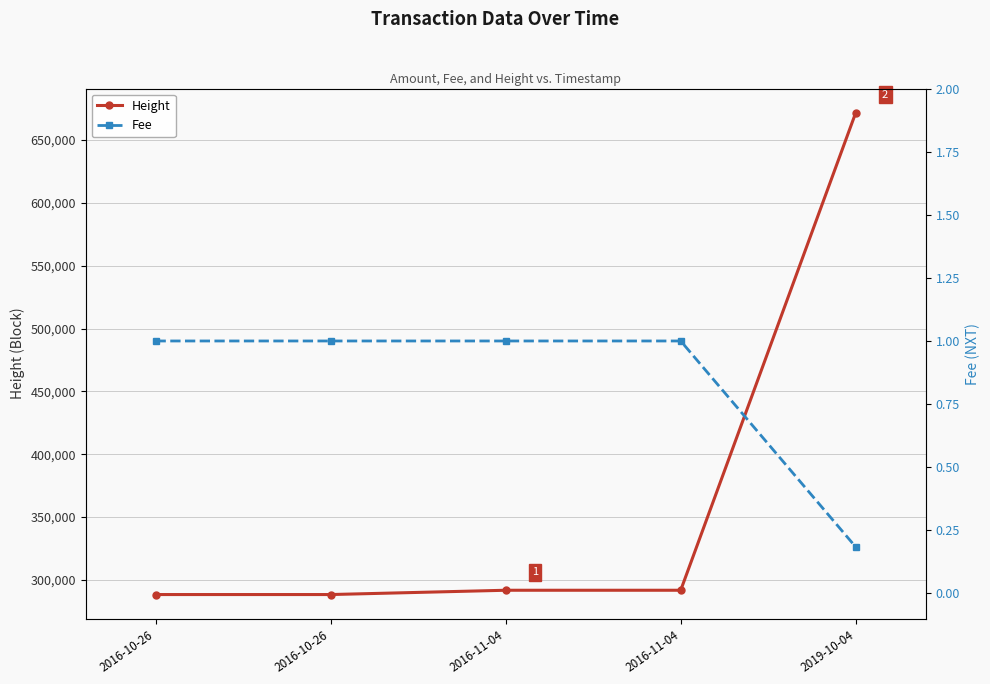

Read the Height value at 2016-11-04.

291667.0